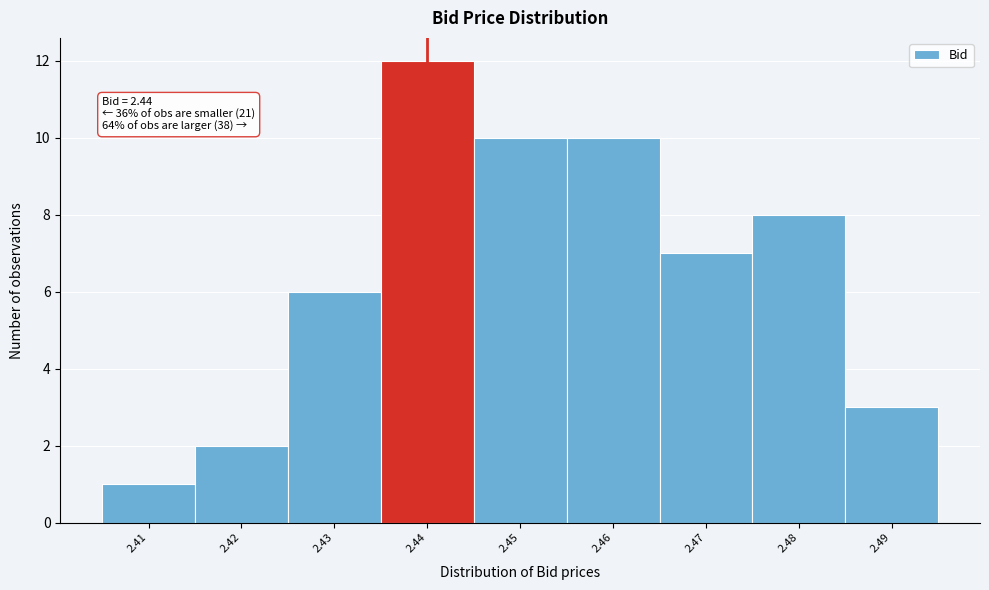

Reading left to right, list all the values displayed in this chart.

1	2	6	12	10	10	7	8	3